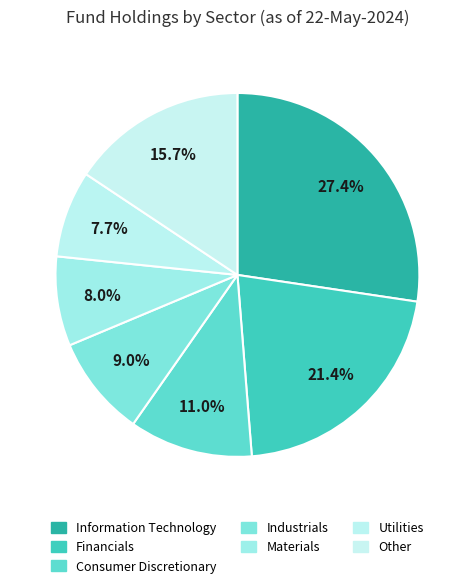

Does any single category account for the majority?

No